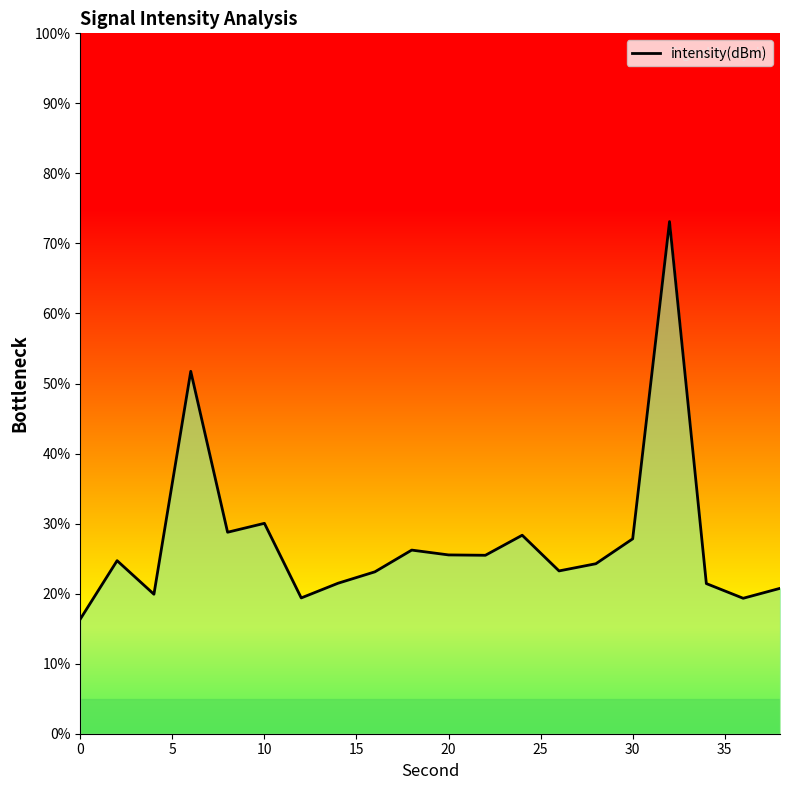

What is the difference between the maximum and minimum values?

56.8